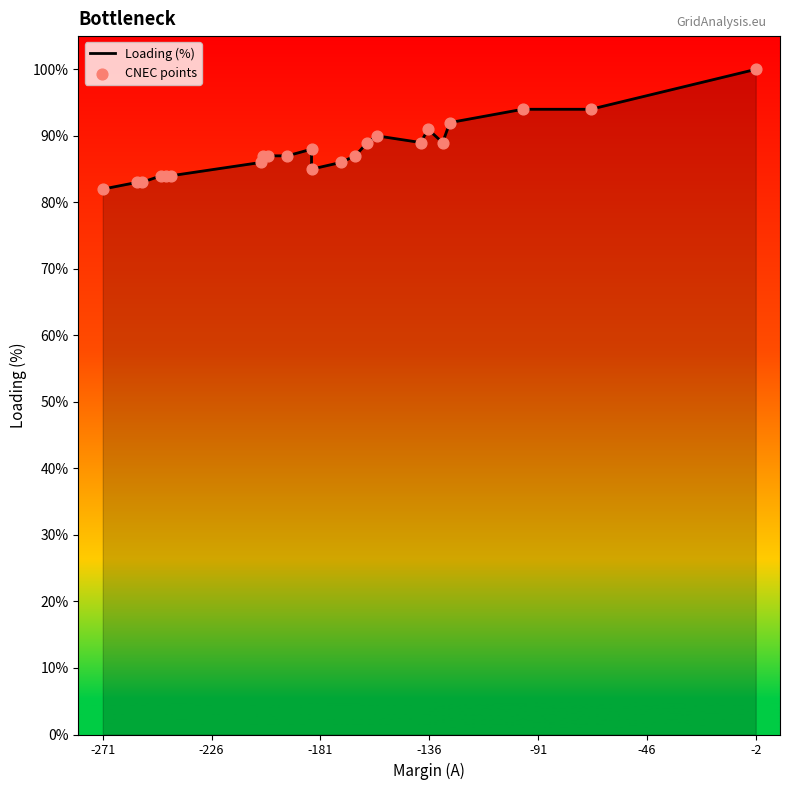

What are all the series names shown in the legend?

Loading (%), CNEC points